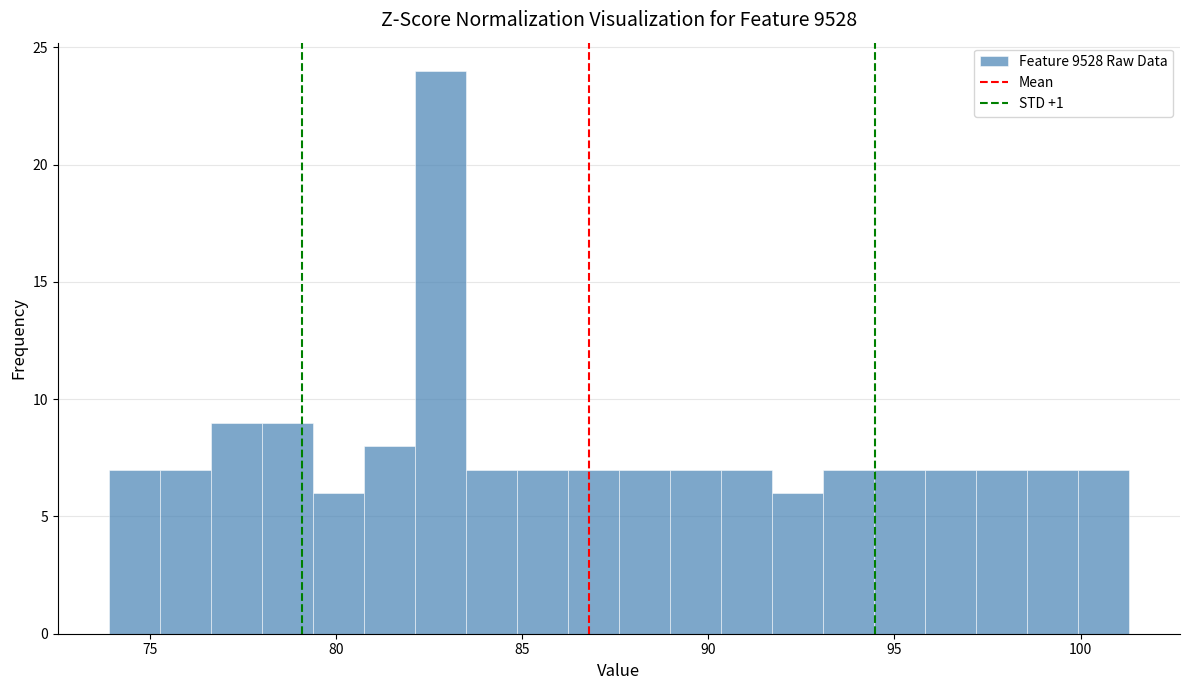

Around what value on the x-axis is the tallest bar? Give the approximate position of its centre, as read against the axis.

83.0